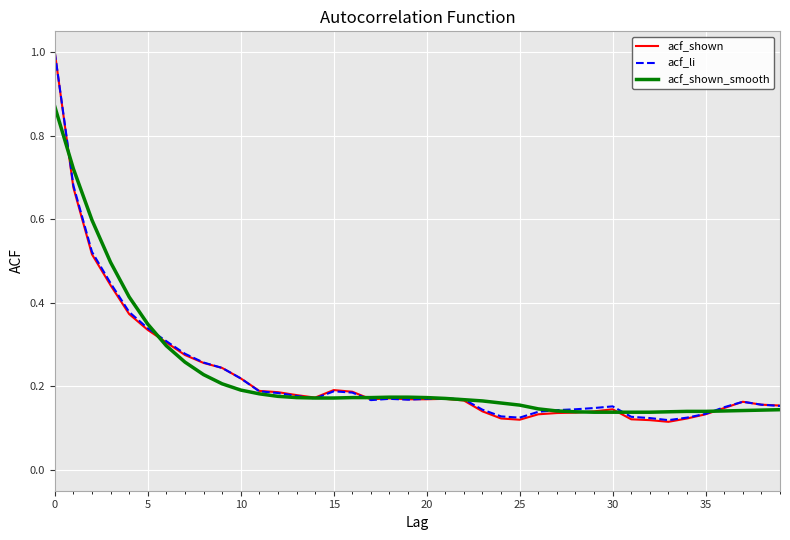

Which series has the largest range (max minus min)?

acf_shown